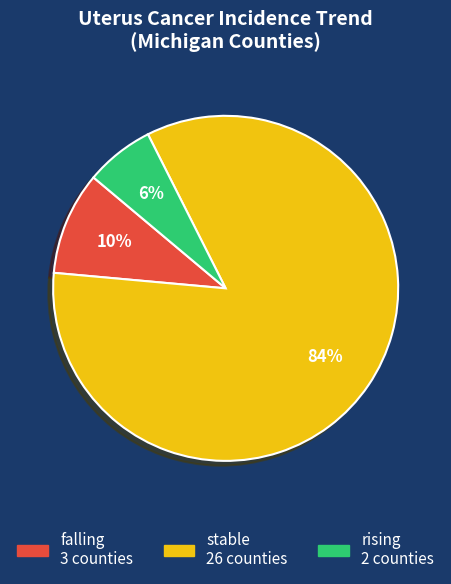

Count the number of slices in the pie.

3